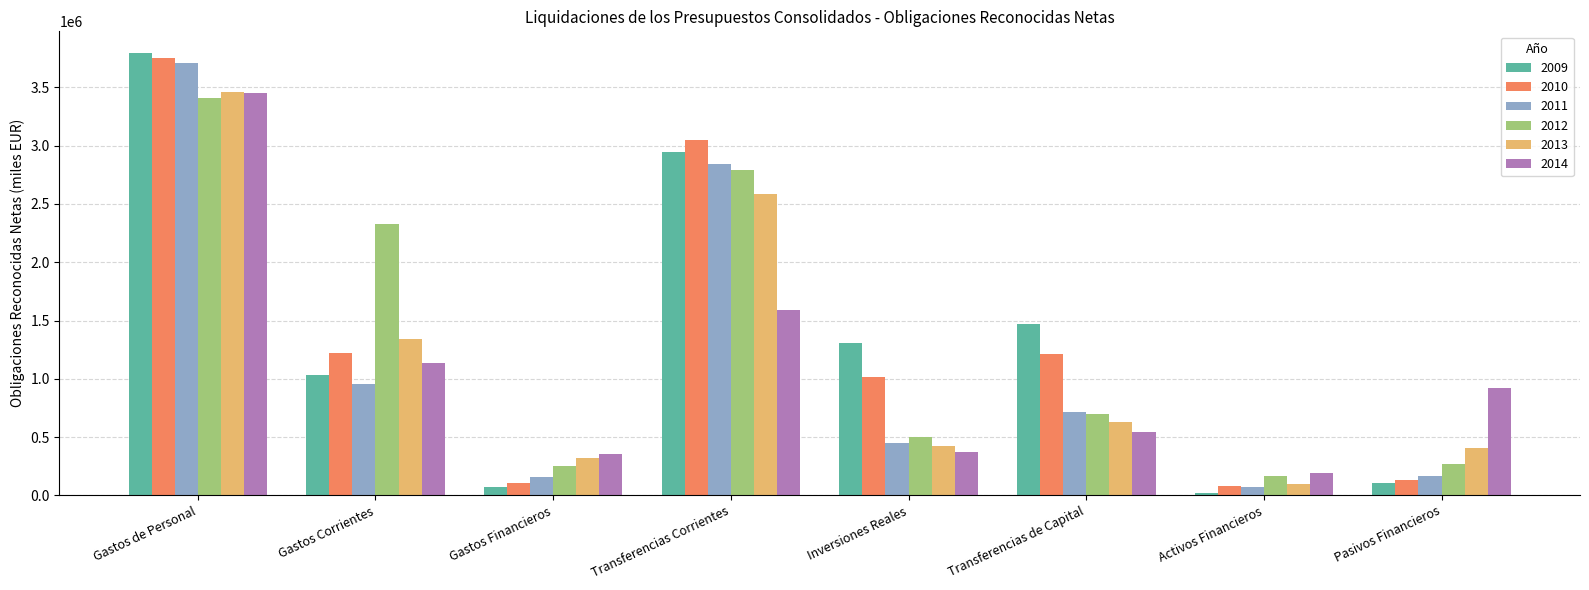

Which label corresponds to the smallest value in the chart?

Activos Financieros